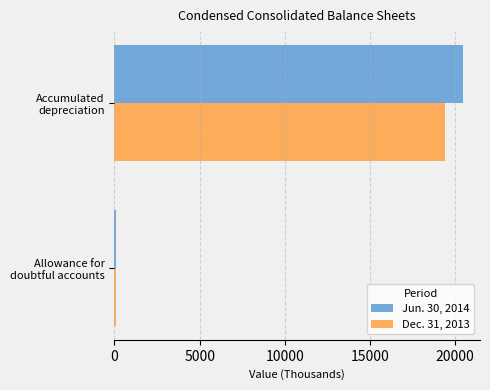

Which series has the widest spread of values?

Jun. 30, 2014